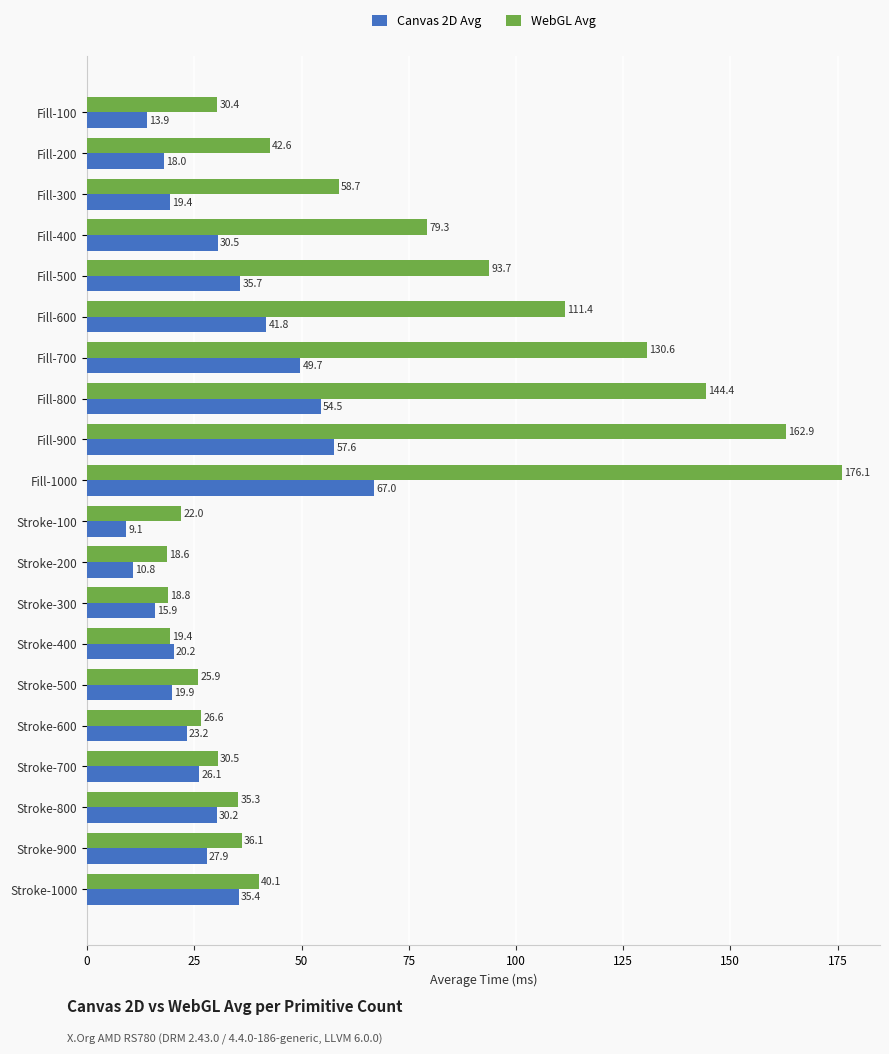

What is the lowest value of the WebGL Avg series?

18.6